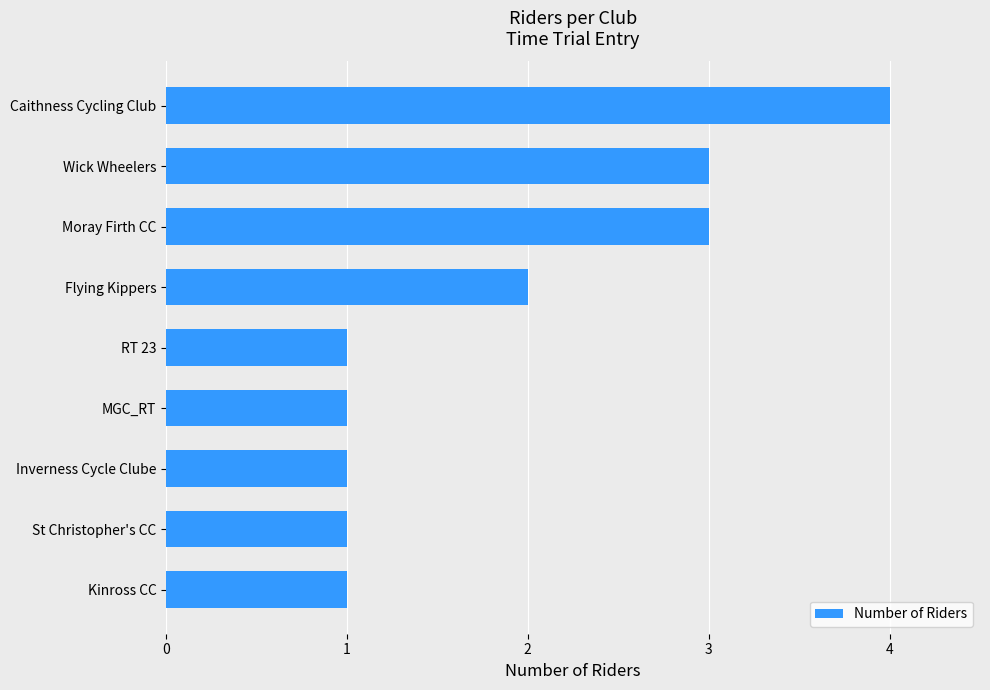

Reading top to bottom, list all the values displayed in this chart.

4	3	3	2	1	1	1	1	1